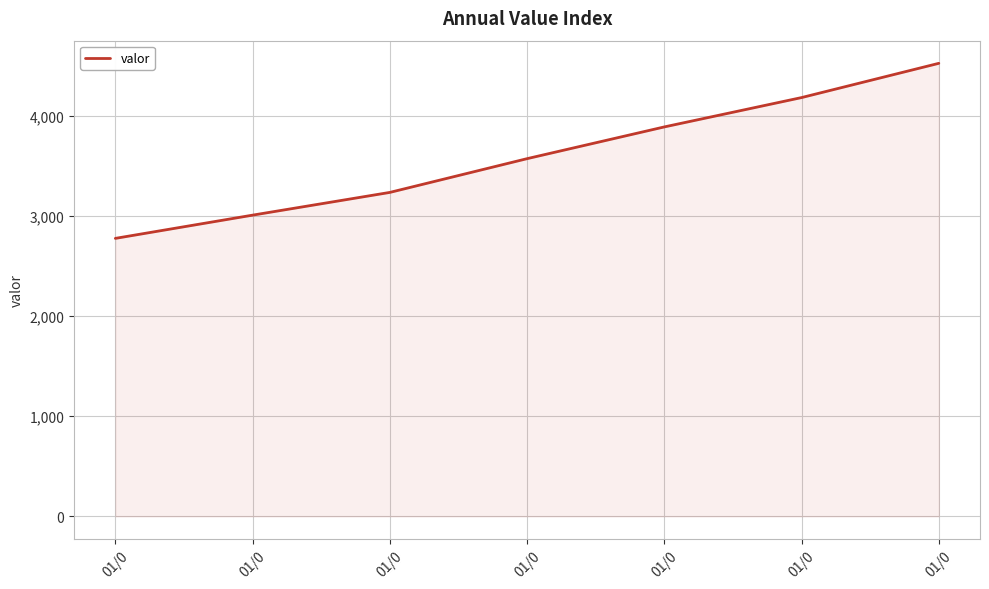

What is the sum of the values at 01/0 and 01/0?

7461